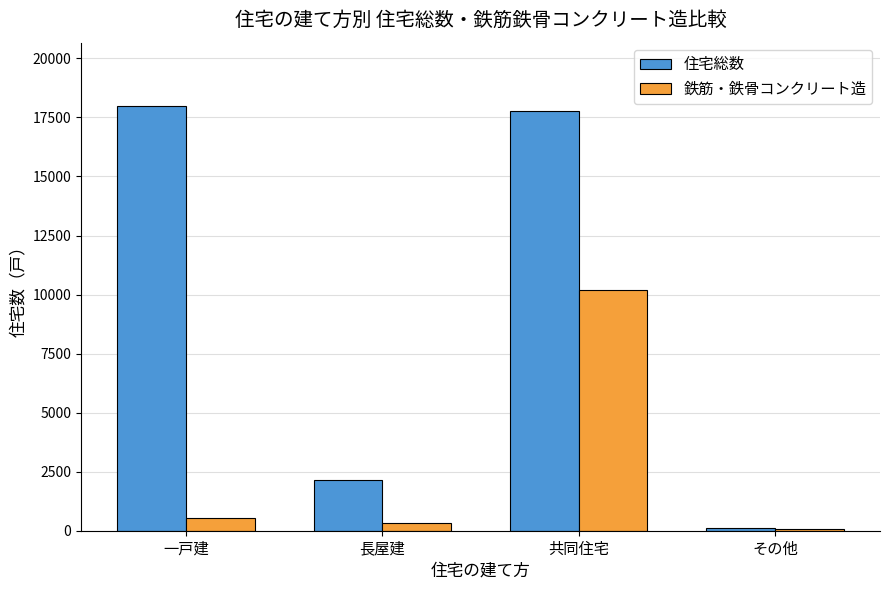

Count the number of data series in this chart.

2